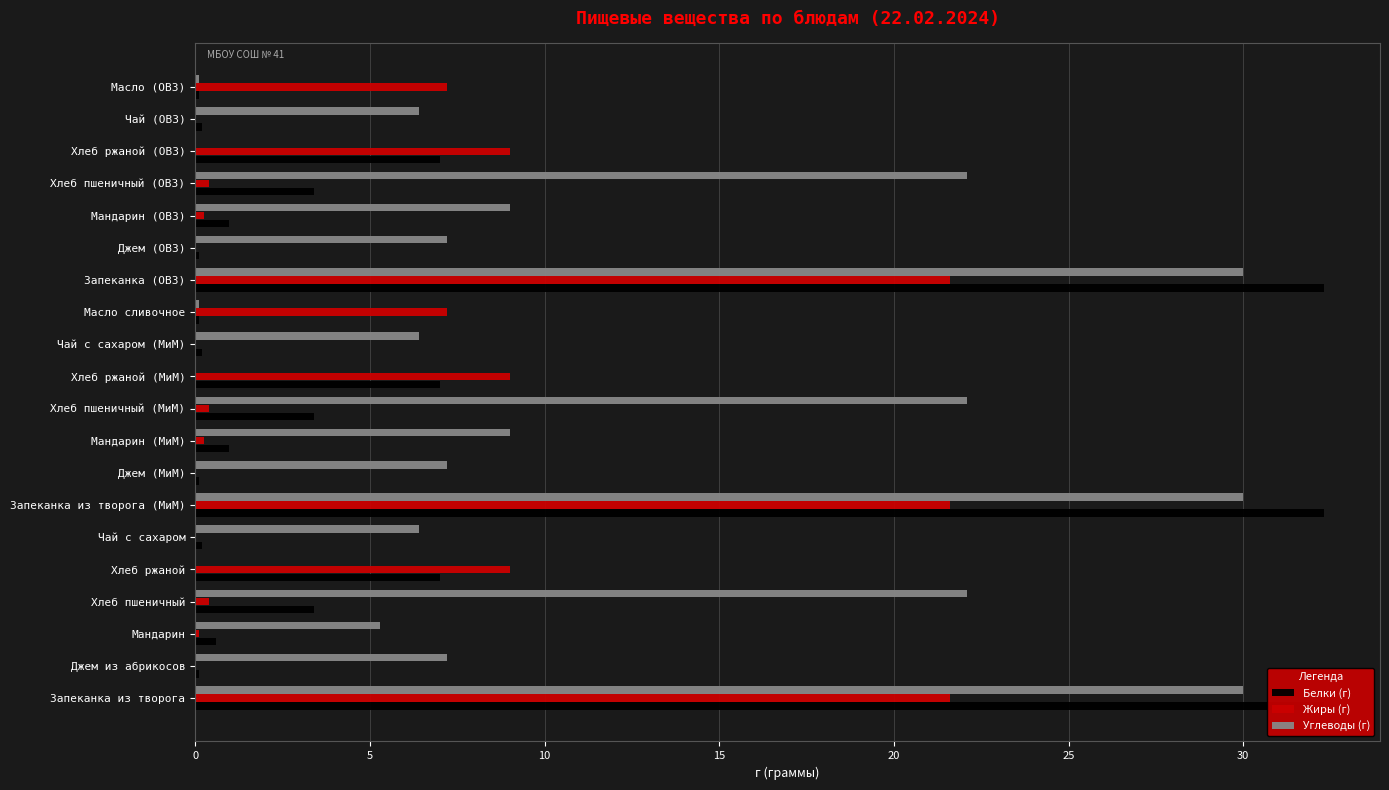

The Белки (г) series shows 0.1 at Джем из абрикосов. True or false?

False